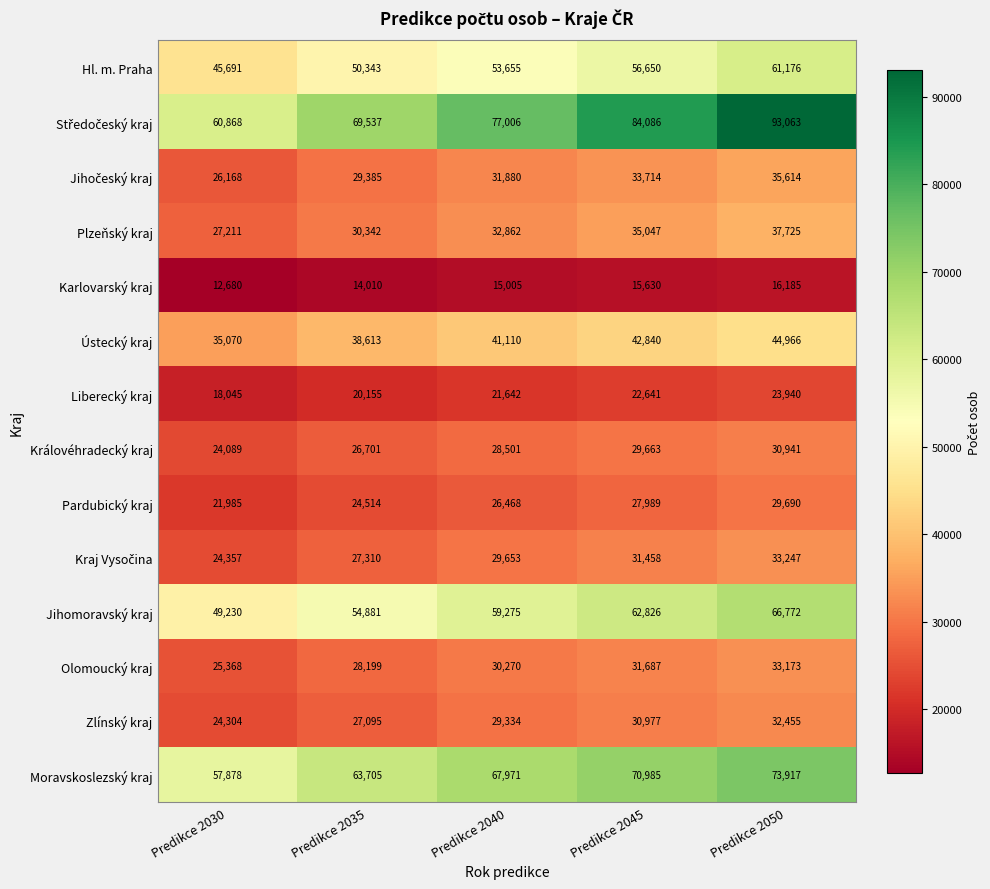

How many Plzeňský kraj values are between 30342 and 35047?

3